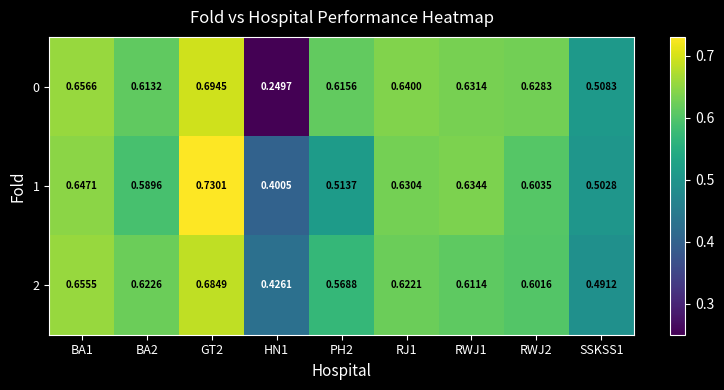

Is the value of 0 at RJ1 greater than the value of 2 at RWJ2?

Yes